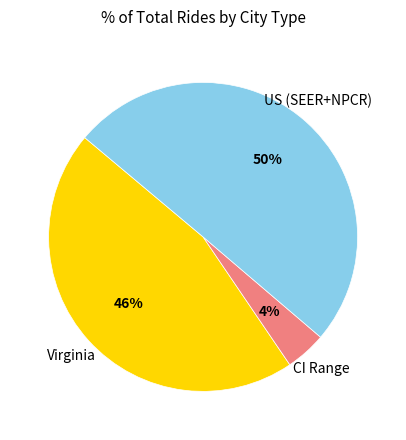

Is it true that US (SEER+NPCR) is 50% of the pie?

True